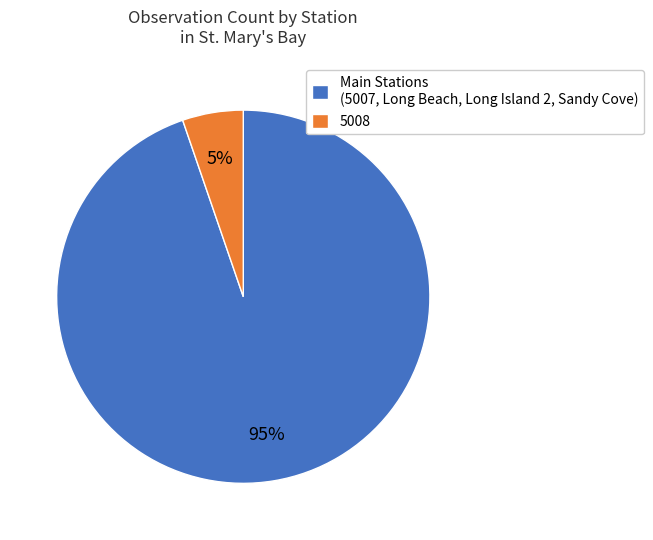

Does any single category account for the majority?

Yes